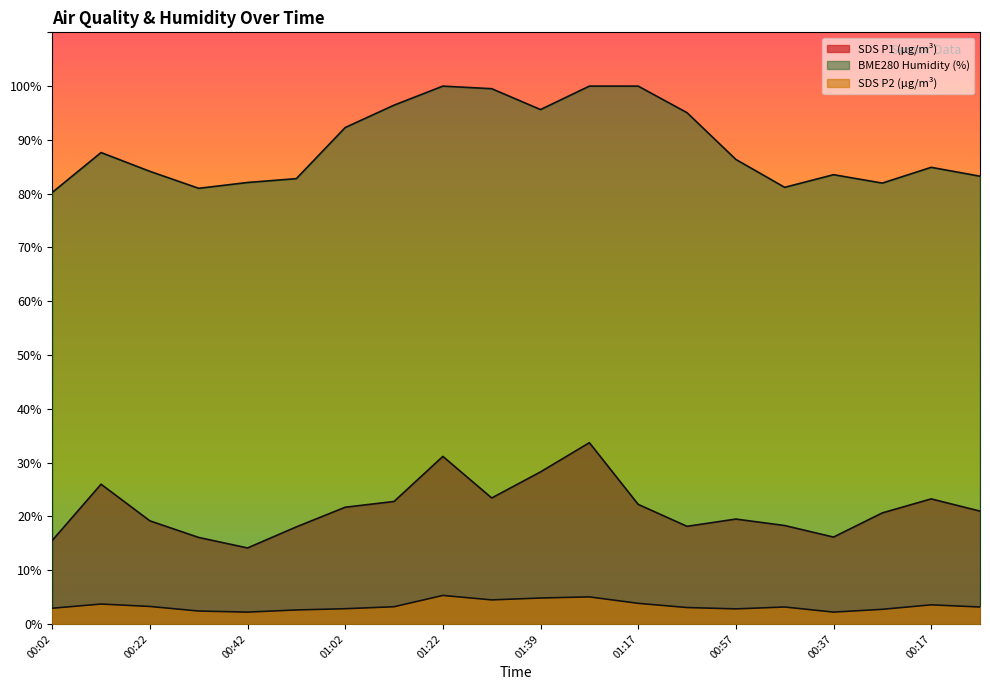

What is the difference between the BME280_humidity values at 00:52 and 01:32?

16.7